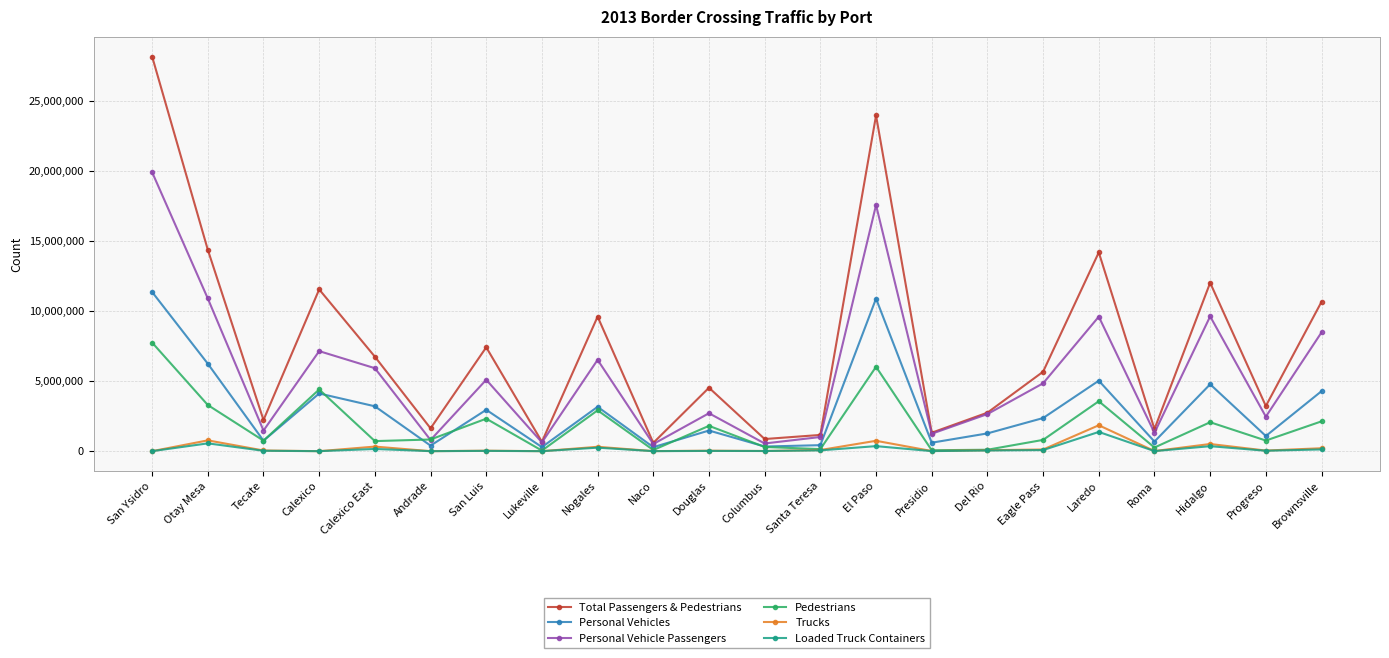

What is the difference between the highest and lowest values at Presidio?

1311166